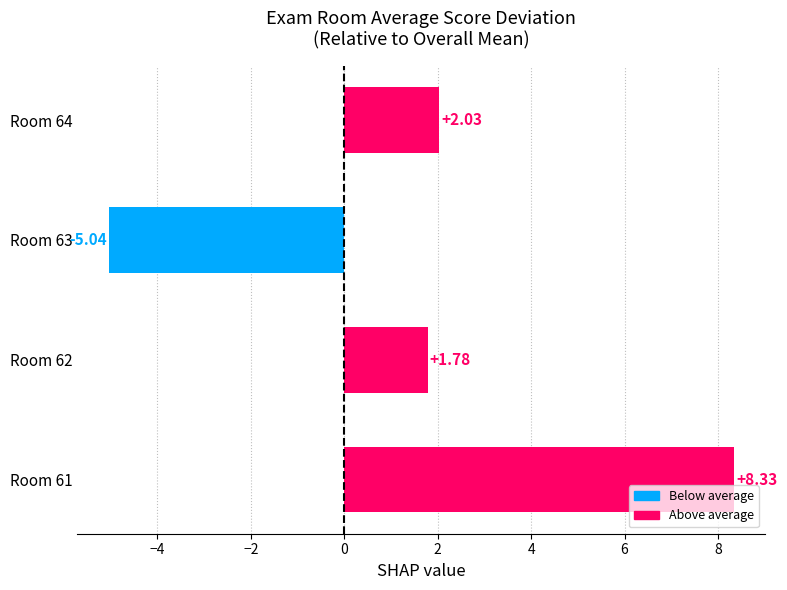

Between Room 64 and Room 62, which is larger?

Room 64